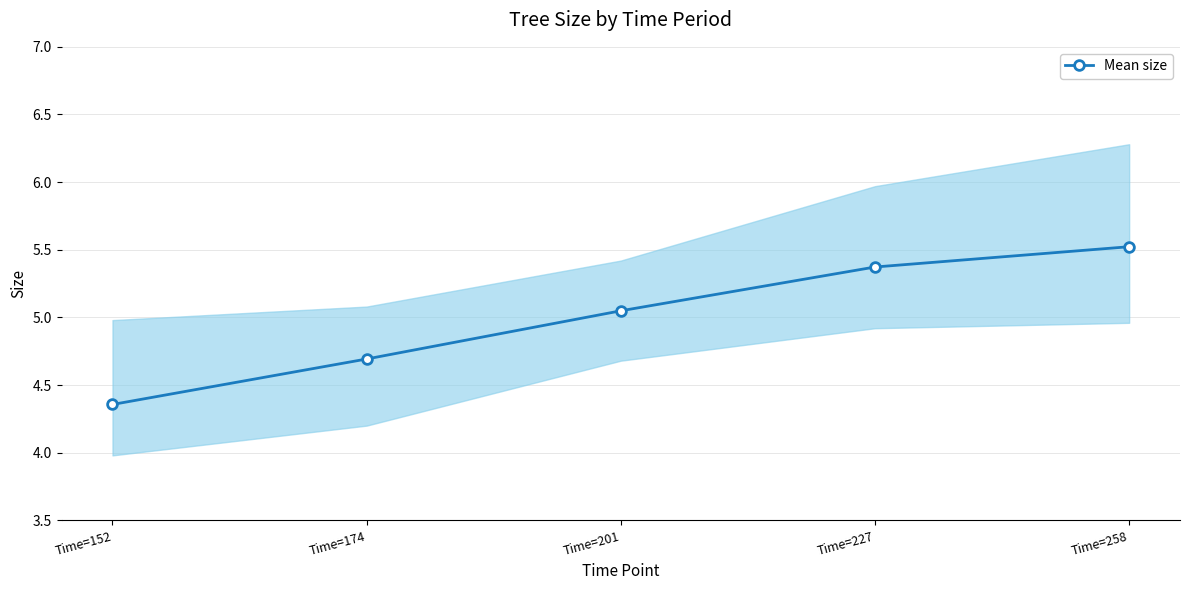

The chart shows a value of 5.4 at Time=227. True or false?

True